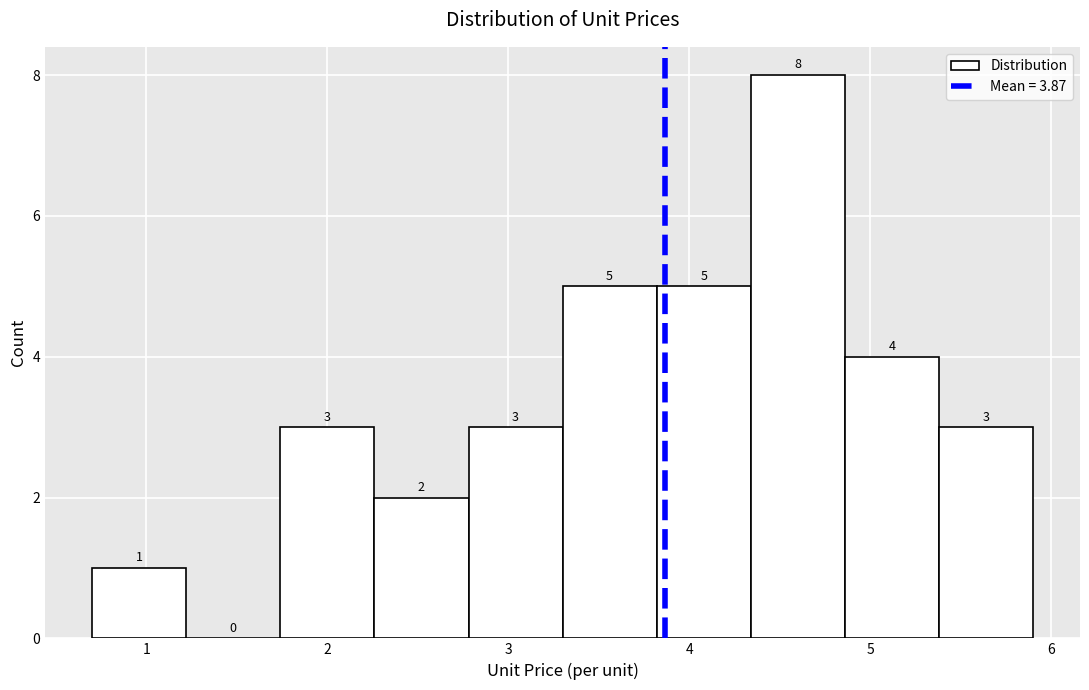

Reading left to right, list every bar in this chart as the range it spans on the x-axis followed by its height. The bar edges are not printed on the chart, so give them approximately, as read against the axis.

0.70 to 1.22: 1
1.22 to 1.74: 0
1.74 to 2.26: 3
2.26 to 2.78: 2
2.78 to 3.30: 3
3.30 to 3.82: 5
3.82 to 4.34: 5
4.34 to 4.86: 8
4.86 to 5.38: 4
5.38 to 5.90: 3